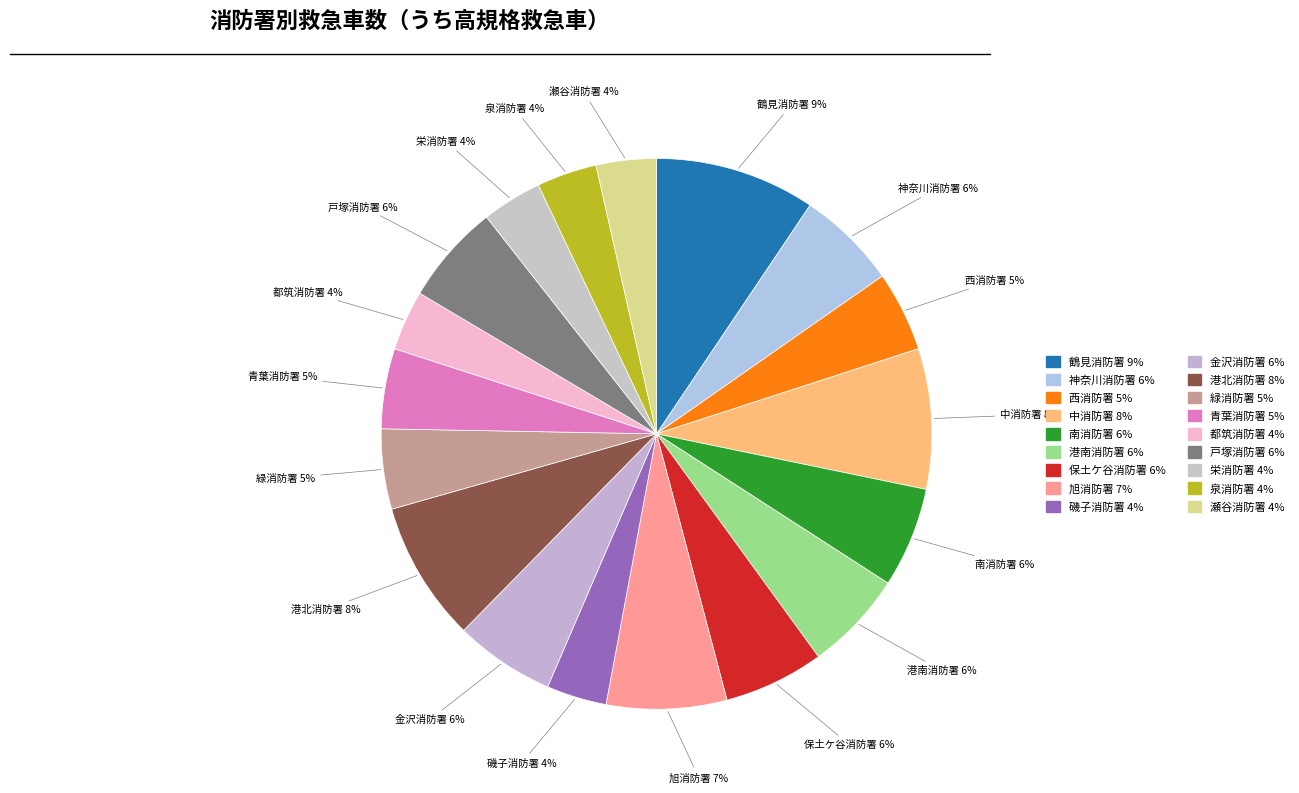

Count the number of slices in the pie.

18